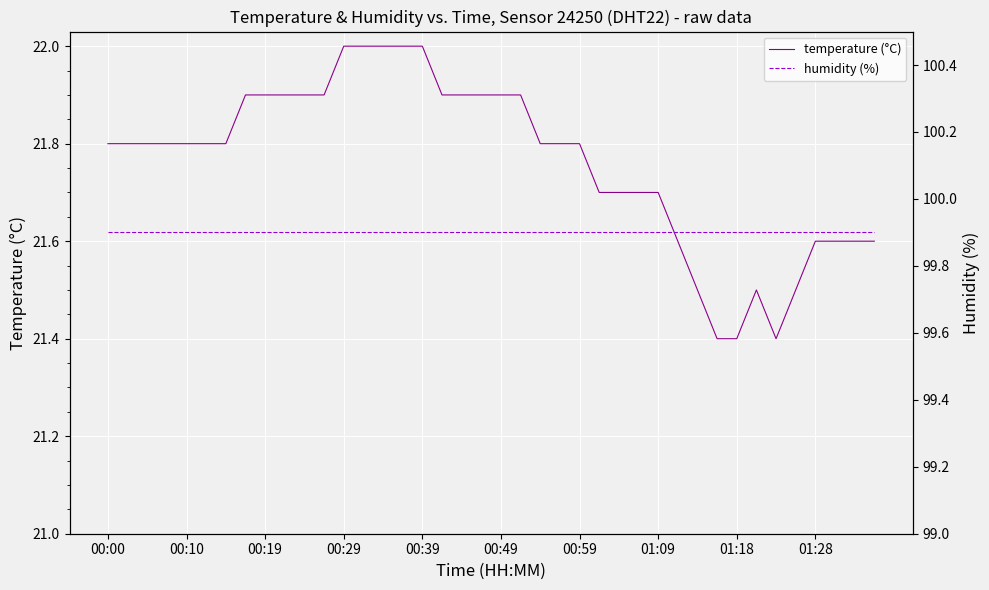

Rank the series by their maximum value, from highest to lowest.

humidity (%), temperature (°C)